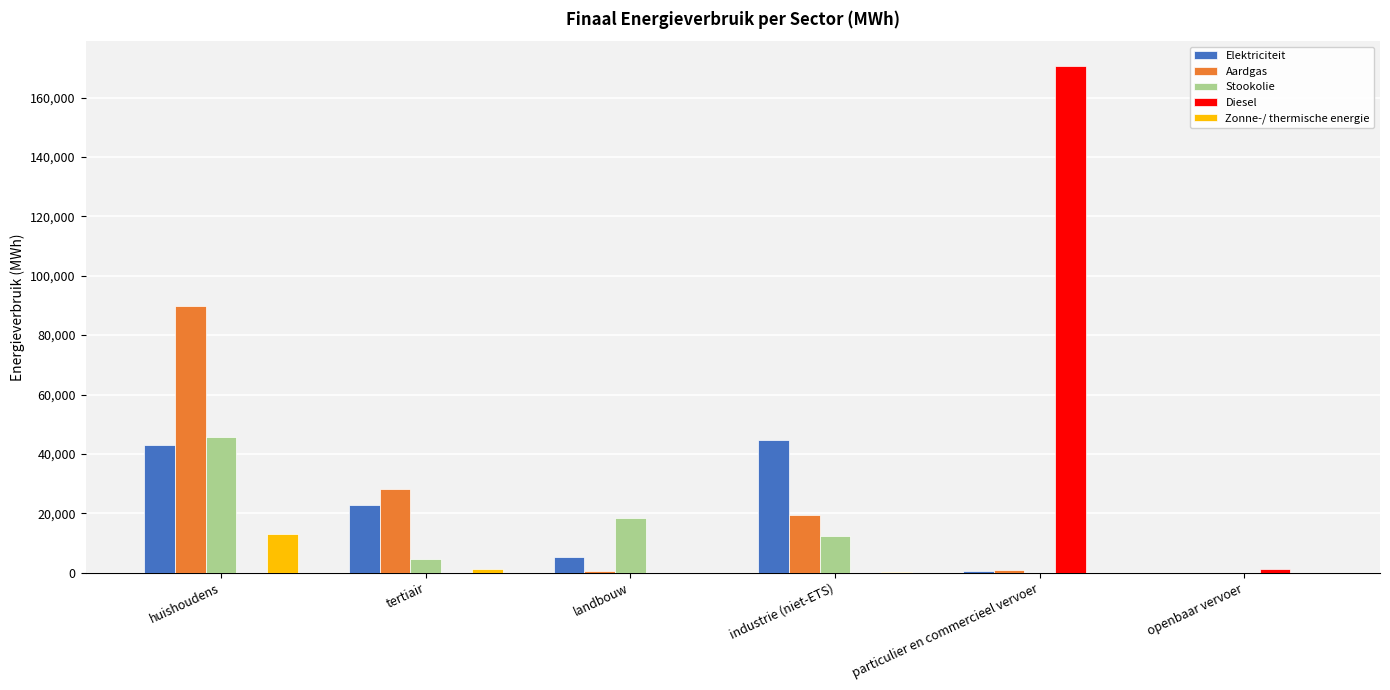

How many groups of bars are there?

6